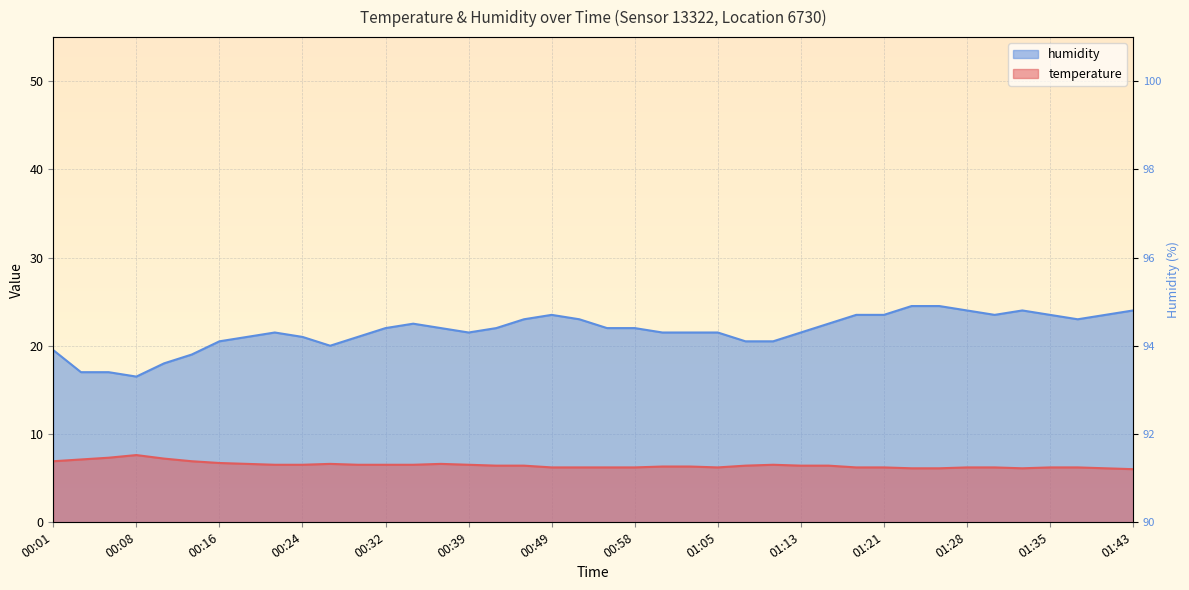

What is the total value across all series at 00:19?

27.6